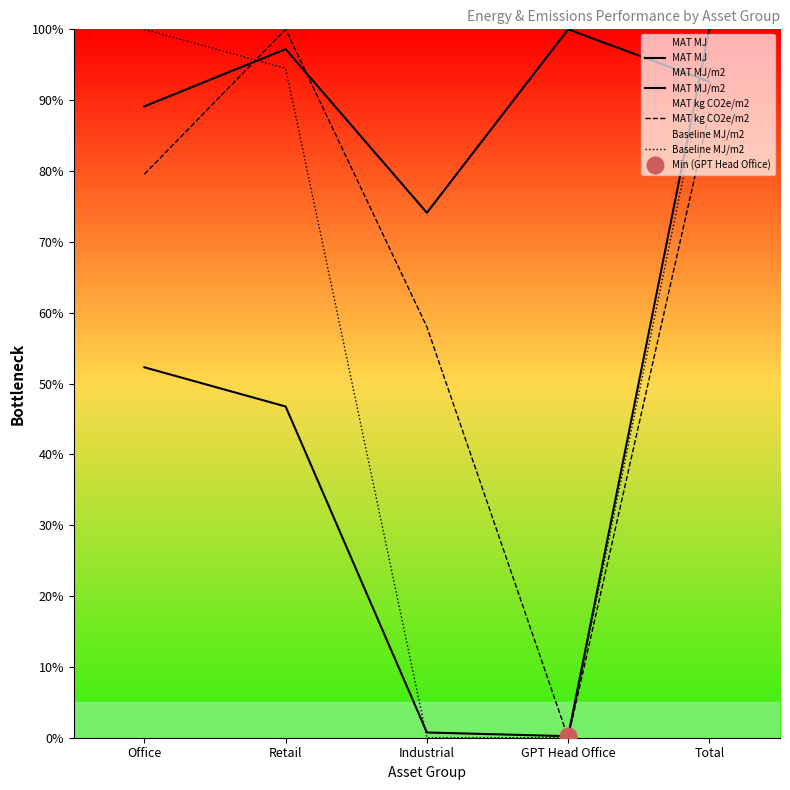

What is the greatest value displayed?

100.0